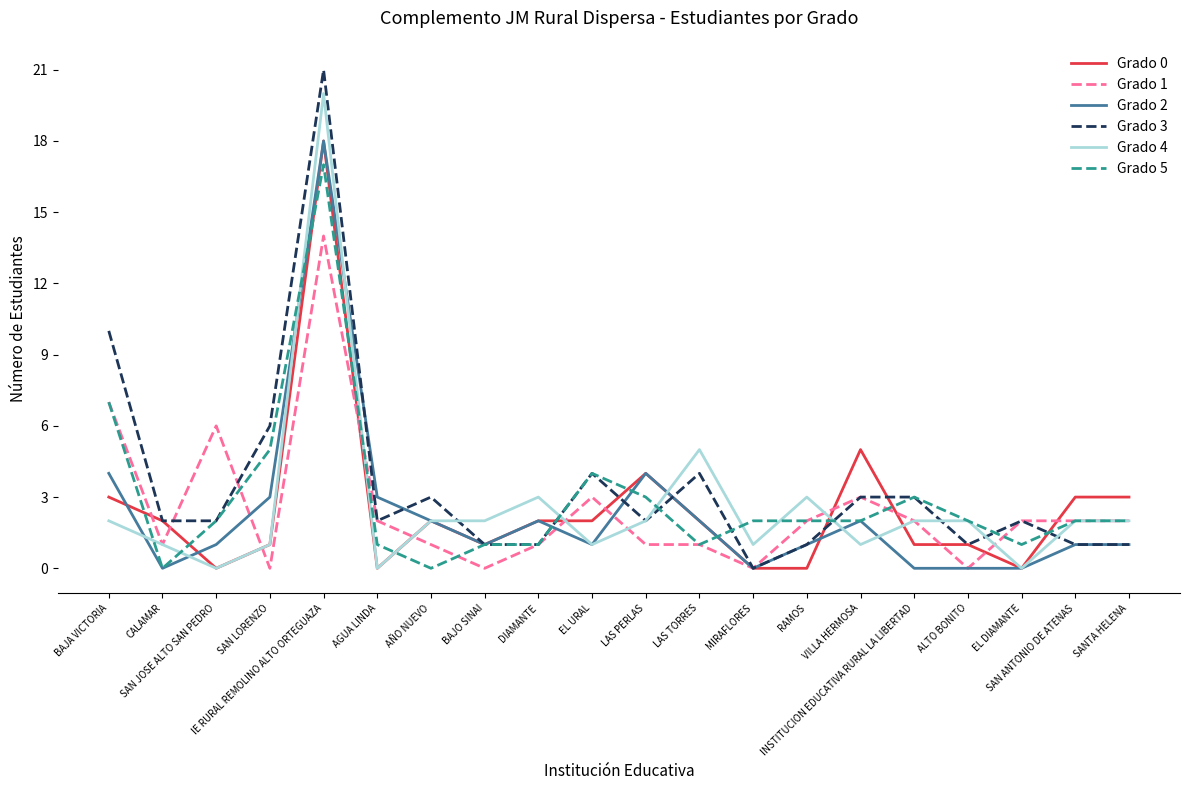

What is the greatest value displayed?

21